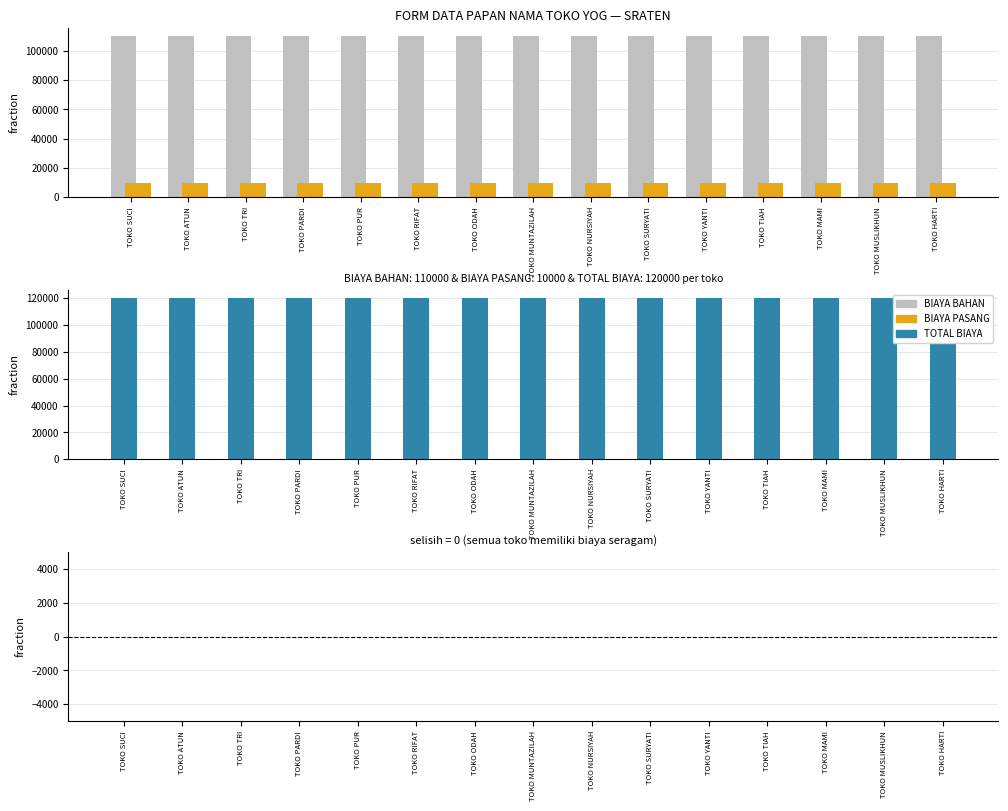

Reading right to left, what are all the values shown in this chart?

BIAYA BAHAN: 110000	110000	110000	110000	110000	110000	110000	110000	110000	110000	110000	110000	110000	110000	110000
BIAYA PASANG: 10000	10000	10000	10000	10000	10000	10000	10000	10000	10000	10000	10000	10000	10000	10000
TOTAL BIAYA: 120000	120000	120000	120000	120000	120000	120000	120000	120000	120000	120000	120000	120000	120000	120000
TOTAL - (BAHAN+PASANG): 0	0	0	0	0	0	0	0	0	0	0	0	0	0	0